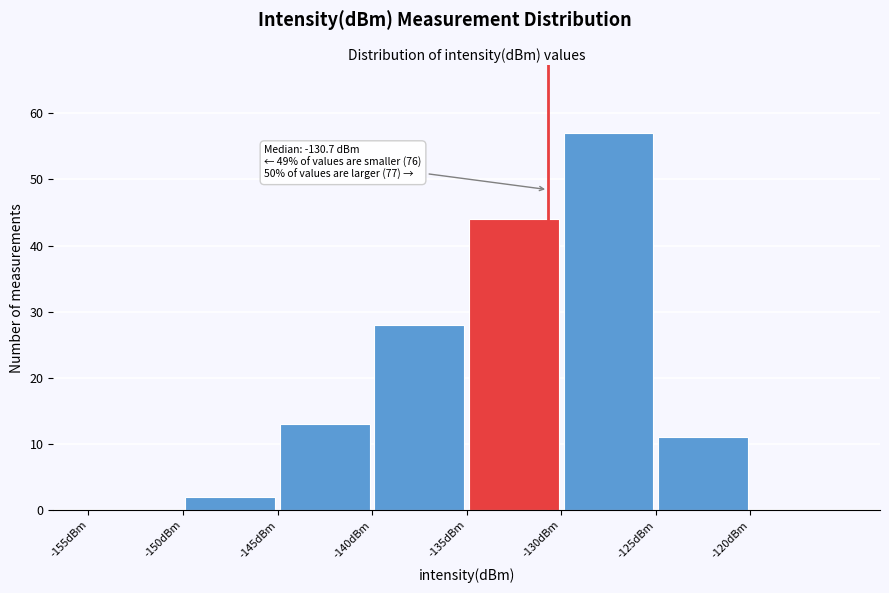

Over which range of the x-axis is the bar tallest?

-130 to -125